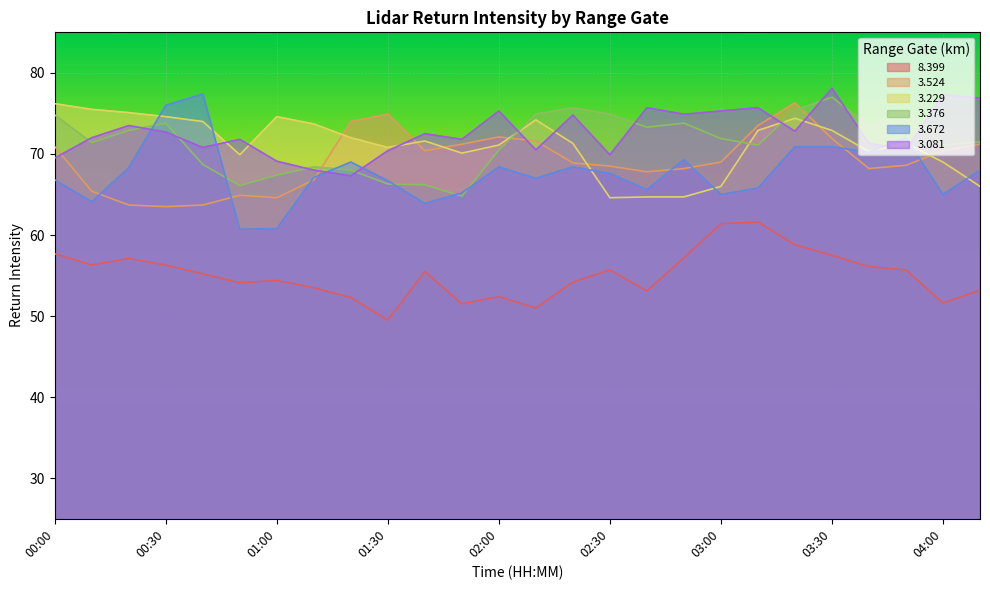

Reading right to left, list all the values displayed in this chart.

  8.399: 53.2	51.6	55.7	56.1	57.5	58.8	61.6	61.4	57.2	53.1	55.7	54.2	51.0	52.4	51.5	55.5	49.5	52.3	53.5	54.4	54.1	55.2	56.3	57.1	56.3	57.7
  3.524: 71.2	70.4	68.6	68.2	71.9	76.3	73.5	69.0	68.2	67.8	68.5	68.9	71.6	72.1	71.2	70.4	74.9	74.0	66.8	64.6	64.9	63.7	63.5	63.7	65.4	70.9
  3.229: 66.0	69.0	71.3	70.3	72.9	74.4	72.9	66.0	64.7	64.7	64.6	71.3	74.2	71.1	70.1	71.6	70.8	72.0	73.7	74.6	69.9	74.0	74.6	75.1	75.5	76.2
  3.376: 71.5	71.1	75.4	73.4	77.0	75.4	71.1	71.9	73.8	73.3	74.9	75.7	74.9	70.5	64.8	66.2	66.3	68.0	68.4	67.4	66.1	68.7	73.8	72.9	71.4	74.8
  3.672: 68.0	65.0	72.0	70.2	70.9	70.9	65.8	65.0	69.3	65.6	67.6	68.4	67.0	68.4	65.2	63.9	66.7	69.0	67.1	60.8	60.7	77.4	76.0	68.3	64.1	66.8
  3.081: 76.9	77.3	70.5	71.3	78.1	72.8	75.7	75.3	74.9	75.7	69.9	74.8	70.5	75.3	71.8	72.5	70.4	67.3	68.0	69.1	71.8	70.8	72.7	73.5	72.0	69.5